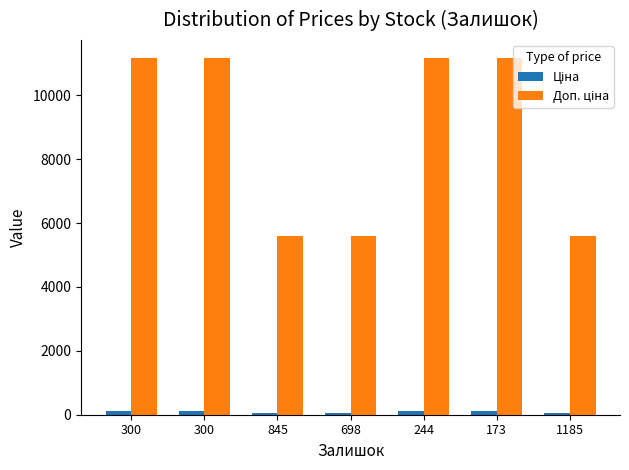

What is the value of the Ціна bar at the 6th from the left?

111.7